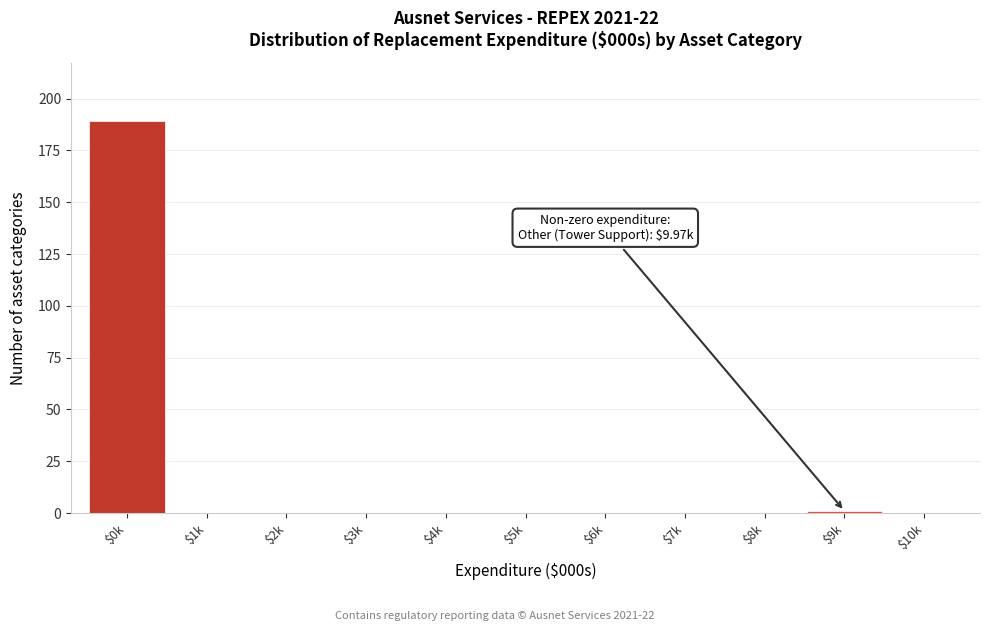

What is the sum of all values?

190